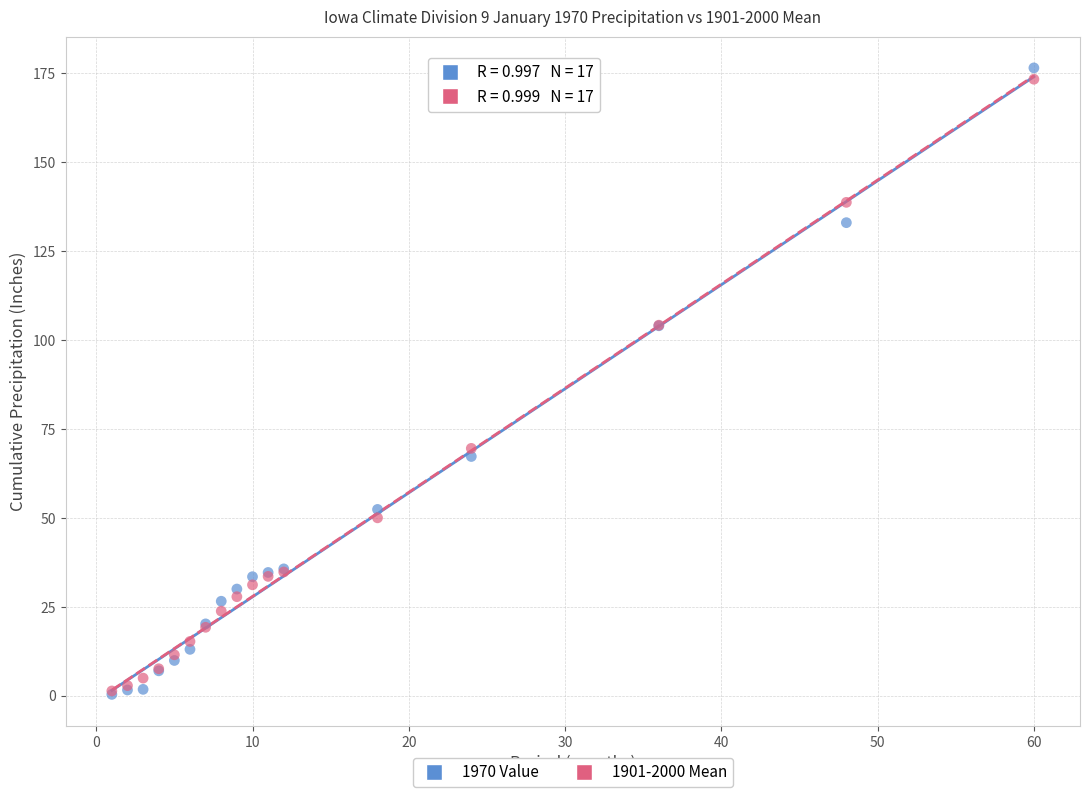

What are all the series names shown in the legend?

1970 Value, 1901-2000 Mean